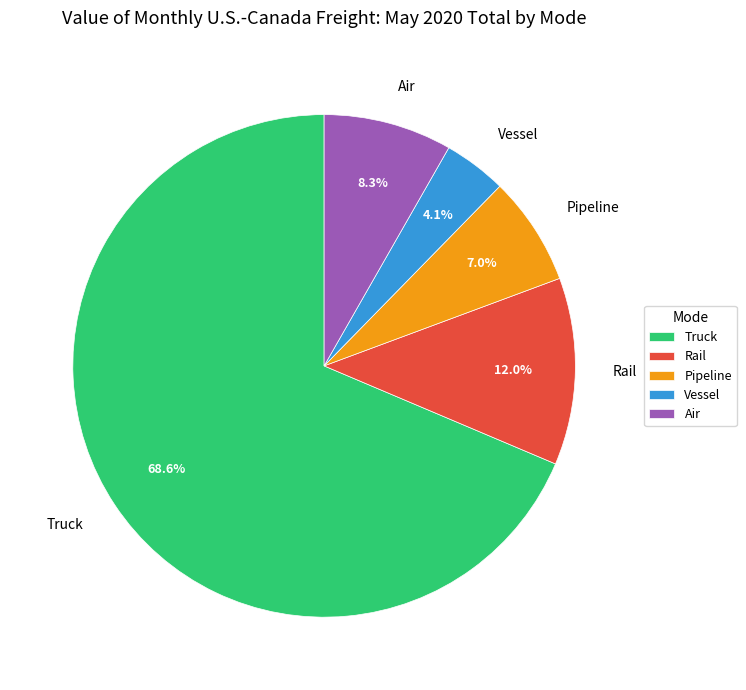

To the nearest percent, what portion does Rail represent?

12%